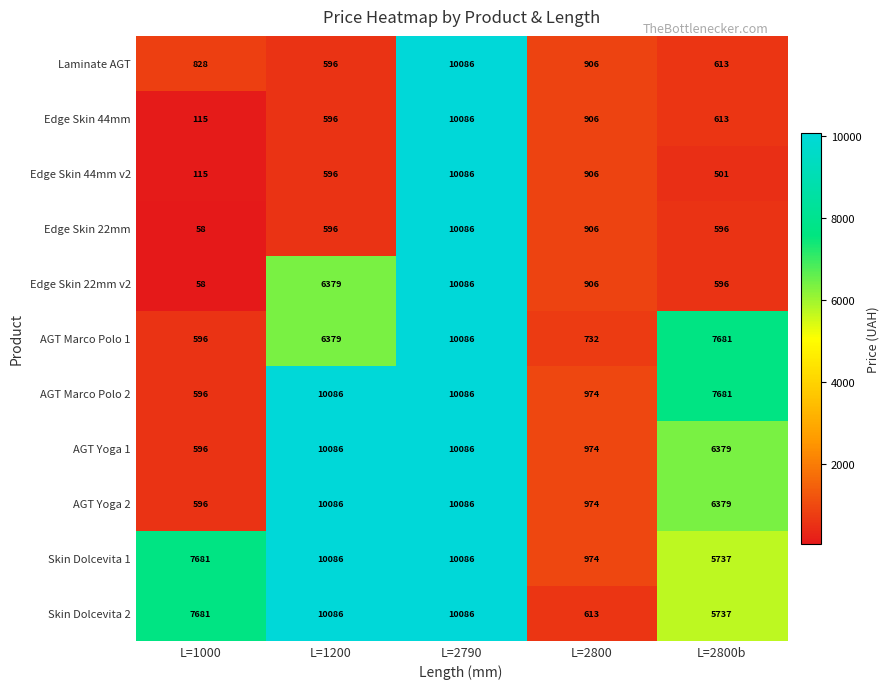

What is the sum of the Edge Skin 44mm v2 values at L=2790 and L=2800b?

10587